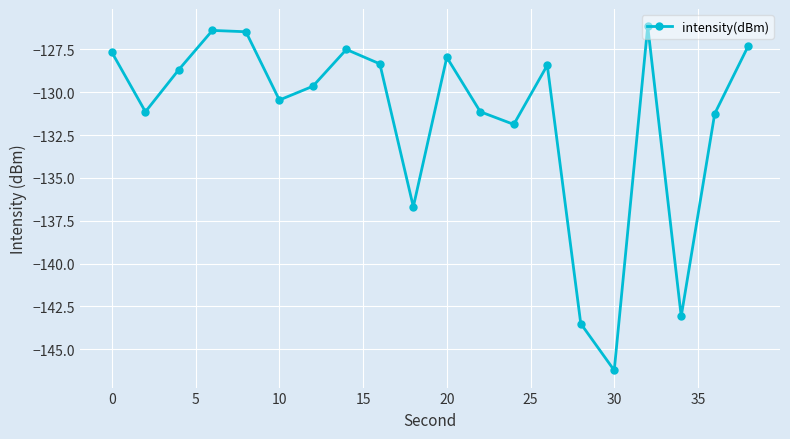

What is the minimum value shown in the chart?

-146.2